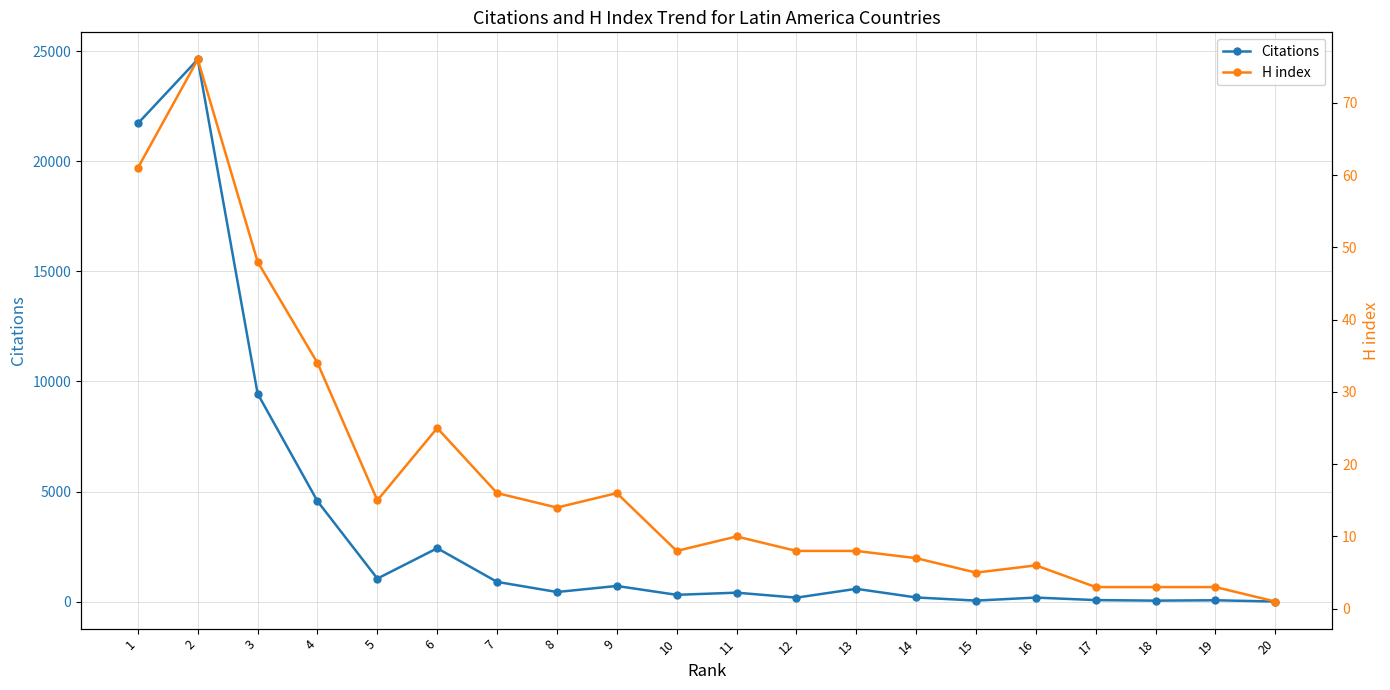

Between 3 and 19, which is larger?

3